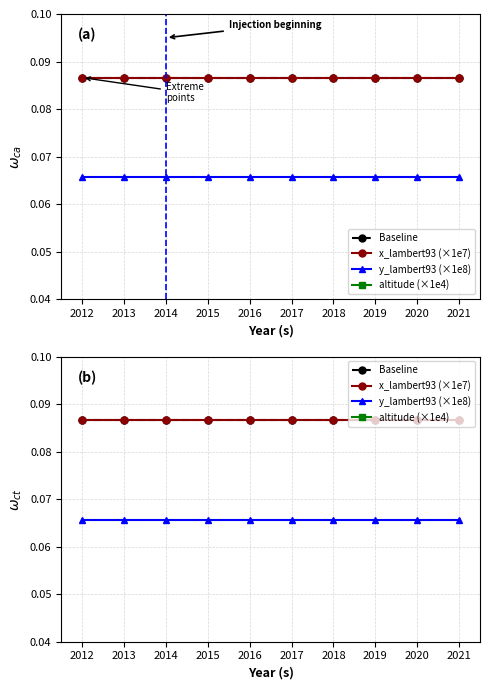

Read the x_lambert93 (×1e7) value at 2012.

0.1